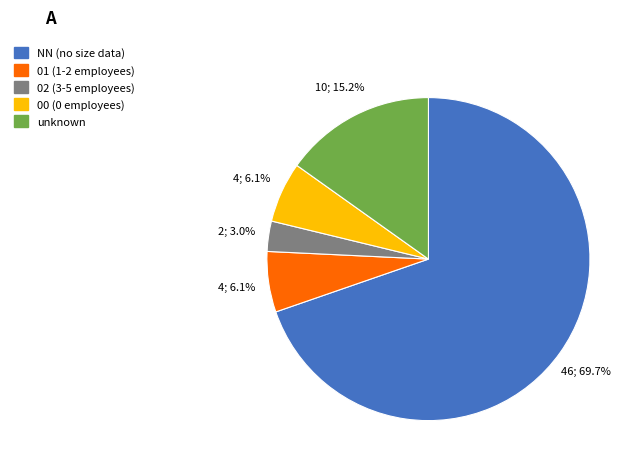

How many slices are in this pie chart?

5